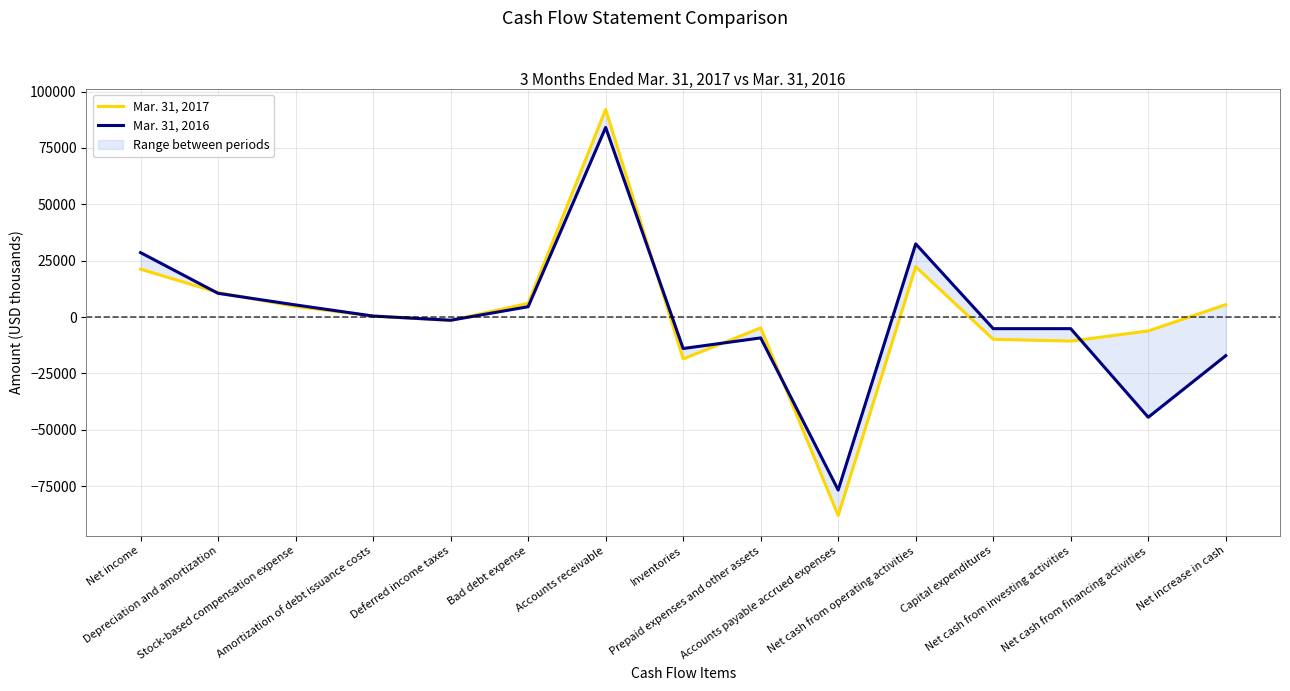

Does the chart display data point markers on the line(s)?

No